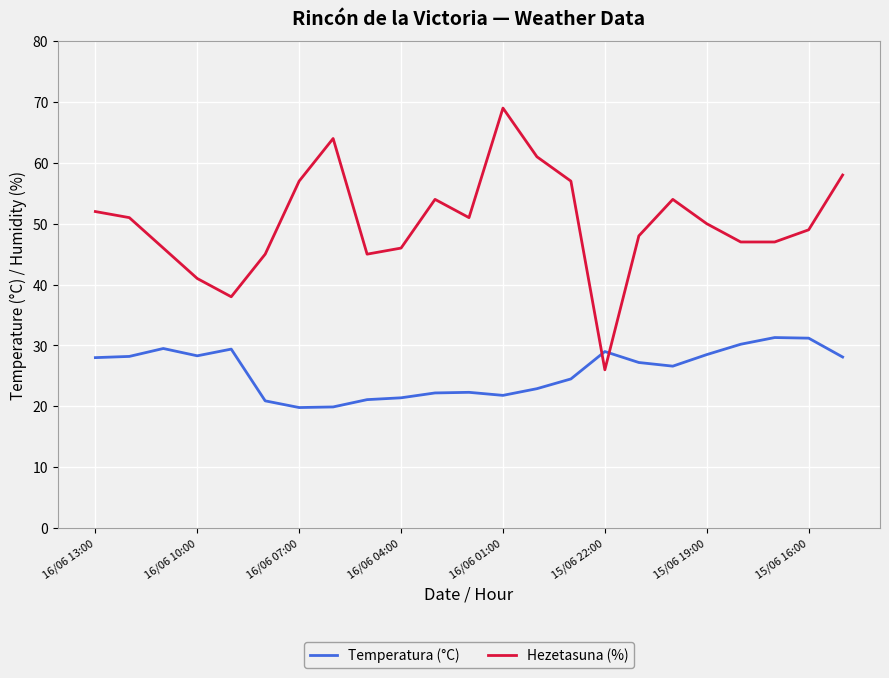

What is the minimum value shown in the chart?

19.8